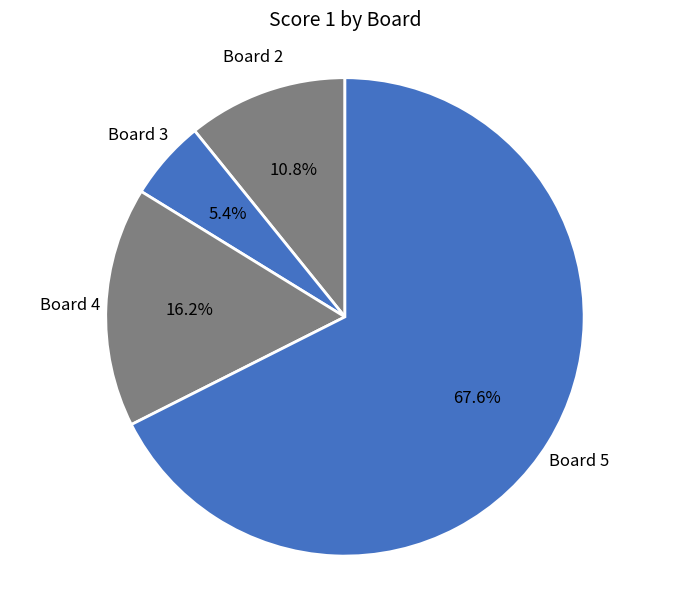

Is there a majority slice in this chart?

Yes